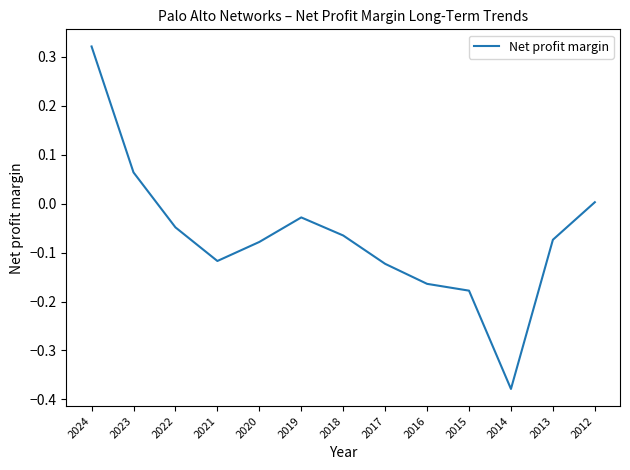

What is the change in value from 2018 to 2014?

-0.3